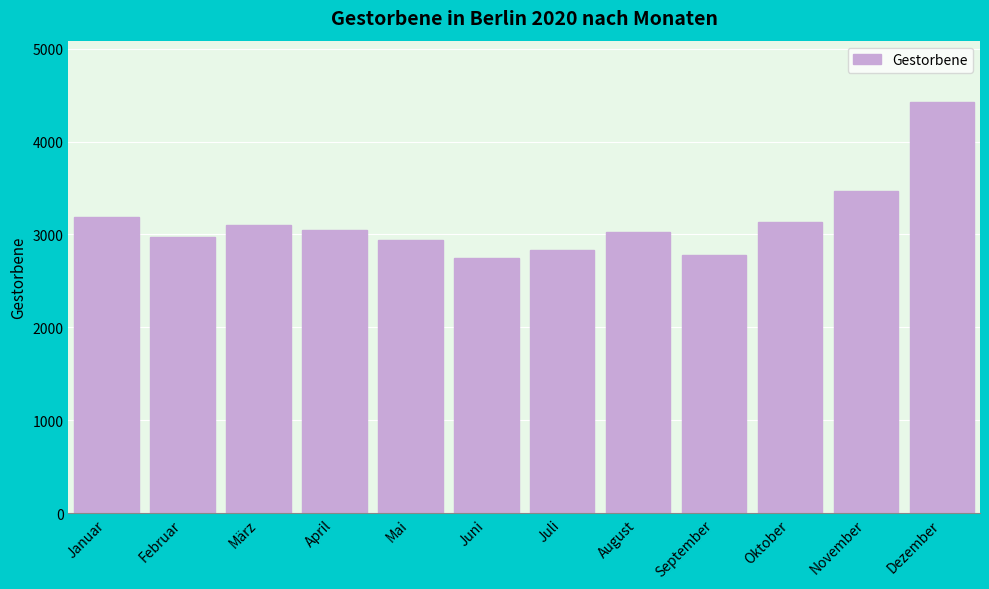

Reading left to right, extract all data points from this chart.

3187	2976	3104	3048	2936	2743	2829	3025	2778	3129	3465	4422